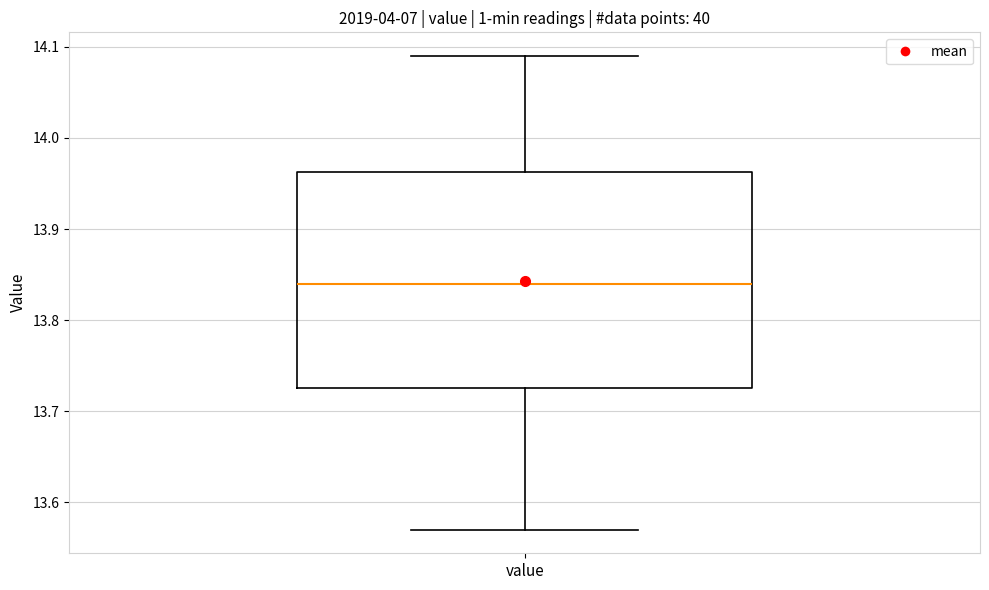

Read this box plot against the y-axis: the position of the median line, the range covered by the box, and the ends of both whiskers. The values are not printed on the chart, so give them approximately, as read against the axis.

median 13.84, box 13.73 to 13.96, whiskers 13.57 to 14.09